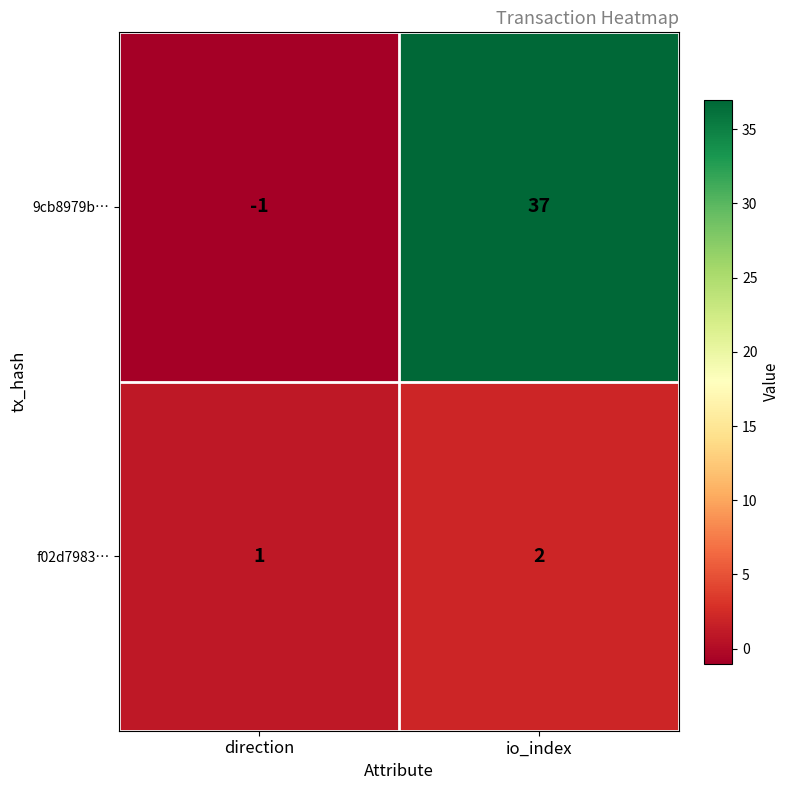

What is the average value of the 9cb8979b… series?

18